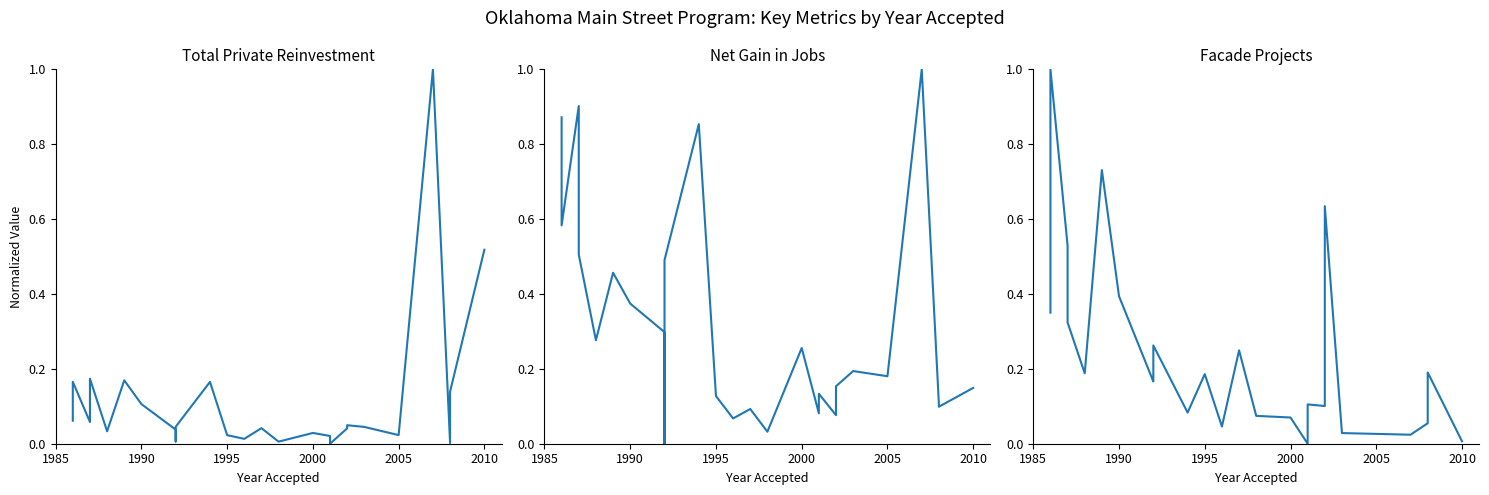

Reading left to right, transcribe all the data shown in this chart.

Total Private Sector Reinvestment ($): 0.1	0.2	0.1	0.2	0.0	0.2	0.1	0.0	0.0	0.0	0.2	0.0	0.0	0.0	0.0	0.0	0.0	0.0	0.0	0.0	0.0	0.0	1.0	0.0	0.1	0.5
Net Gain in Jobs: 0.9	0.6	0.9	0.5	0.3	0.5	0.4	0.3	0.0	0.5	0.9	0.1	0.1	0.1	0.0	0.3	0.1	0.1	0.1	0.2	0.2	0.2	1.0	0.1	0.1	0.1
Facade Project Count: 0.4	1.0	0.5	0.3	0.2	0.7	0.4	0.2	0.2	0.3	0.1	0.2	0.0	0.2	0.1	0.1	0.0	0.1	0.1	0.6	0.0	0.0	0.0	0.1	0.2	0.0